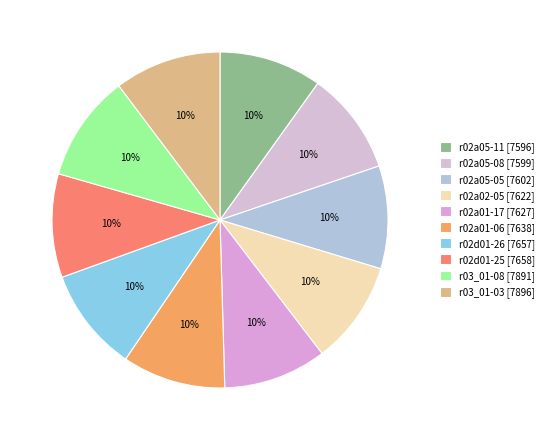

Is there a majority slice in this chart?

No